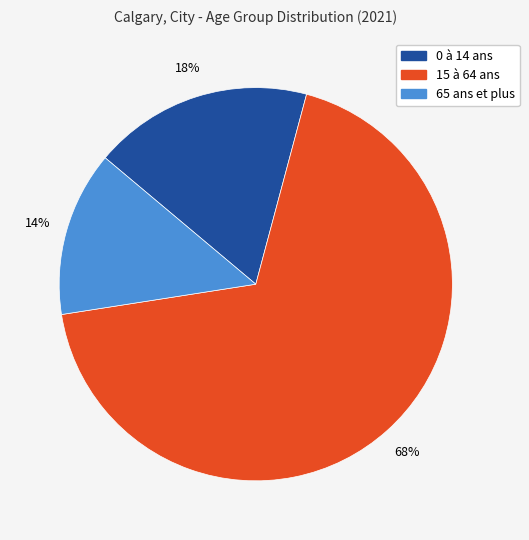

Is it true that 0 à 14 ans is 28% of the pie?

False